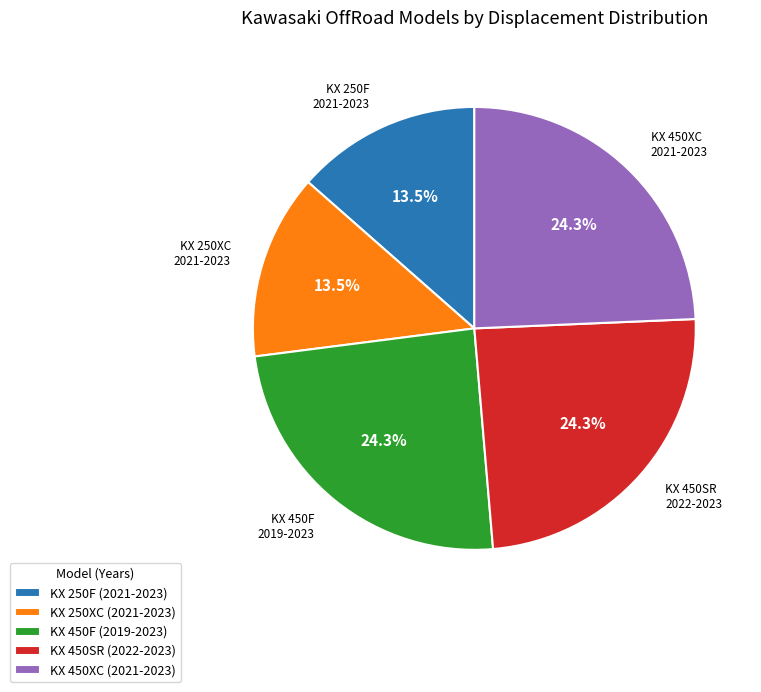

What percentage is the KX 450XC (2021-2023) slice, to the nearest percent?

24%